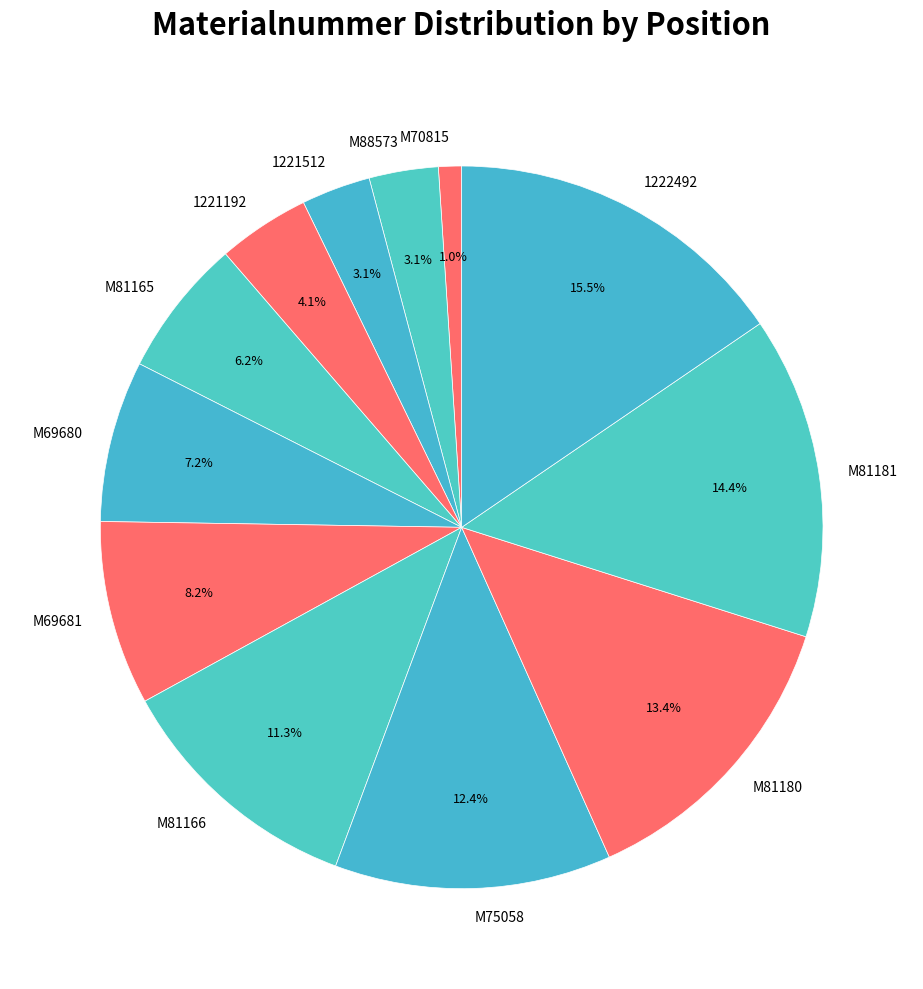

What is the ratio of the value at 1221512 to the value at M81165?

0.5